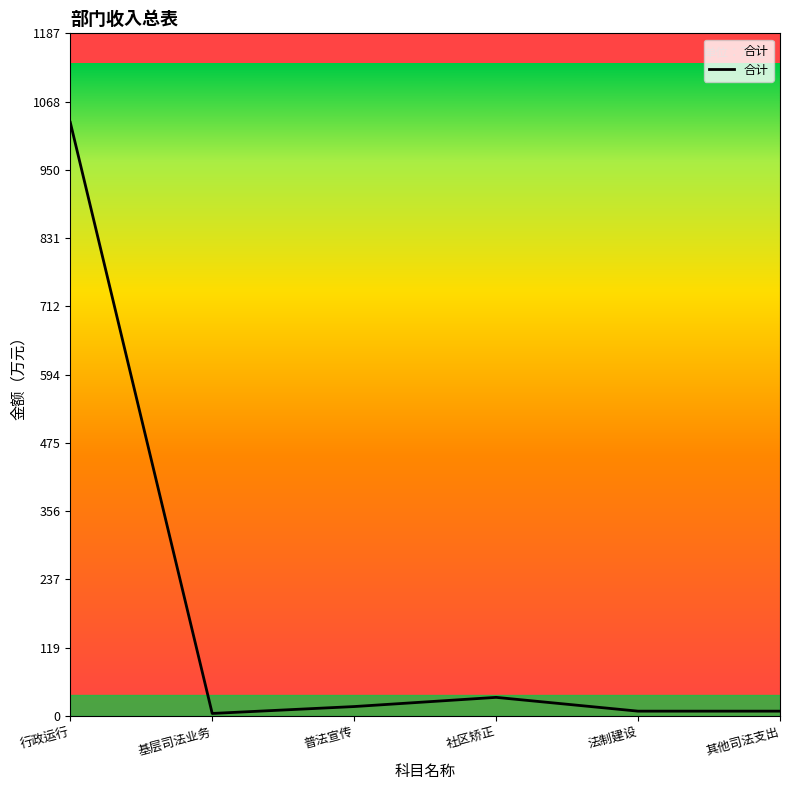

What position from the left is 基层司法业务?

2